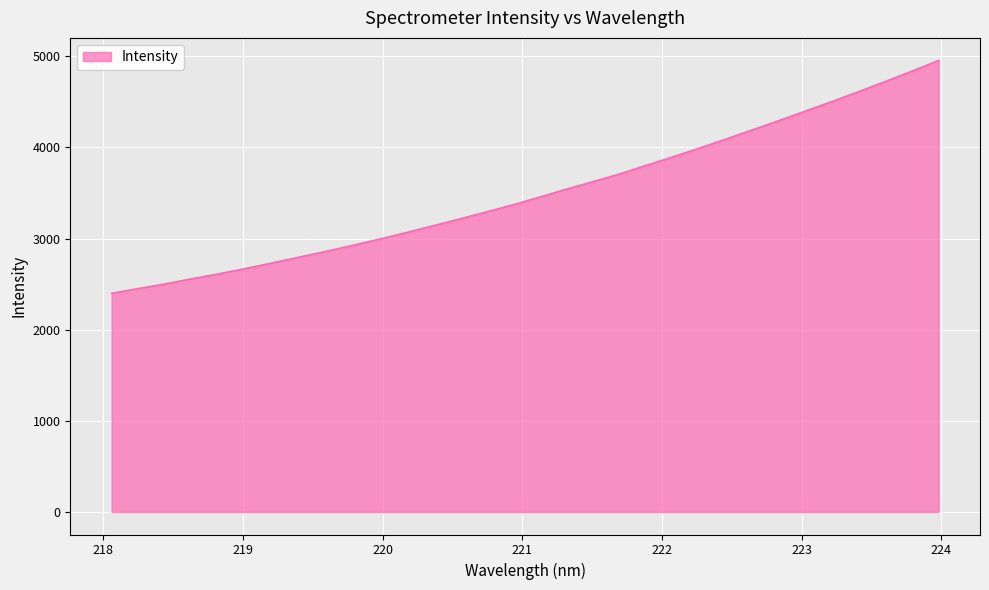

What is the maximum value shown in the chart?

4954.6